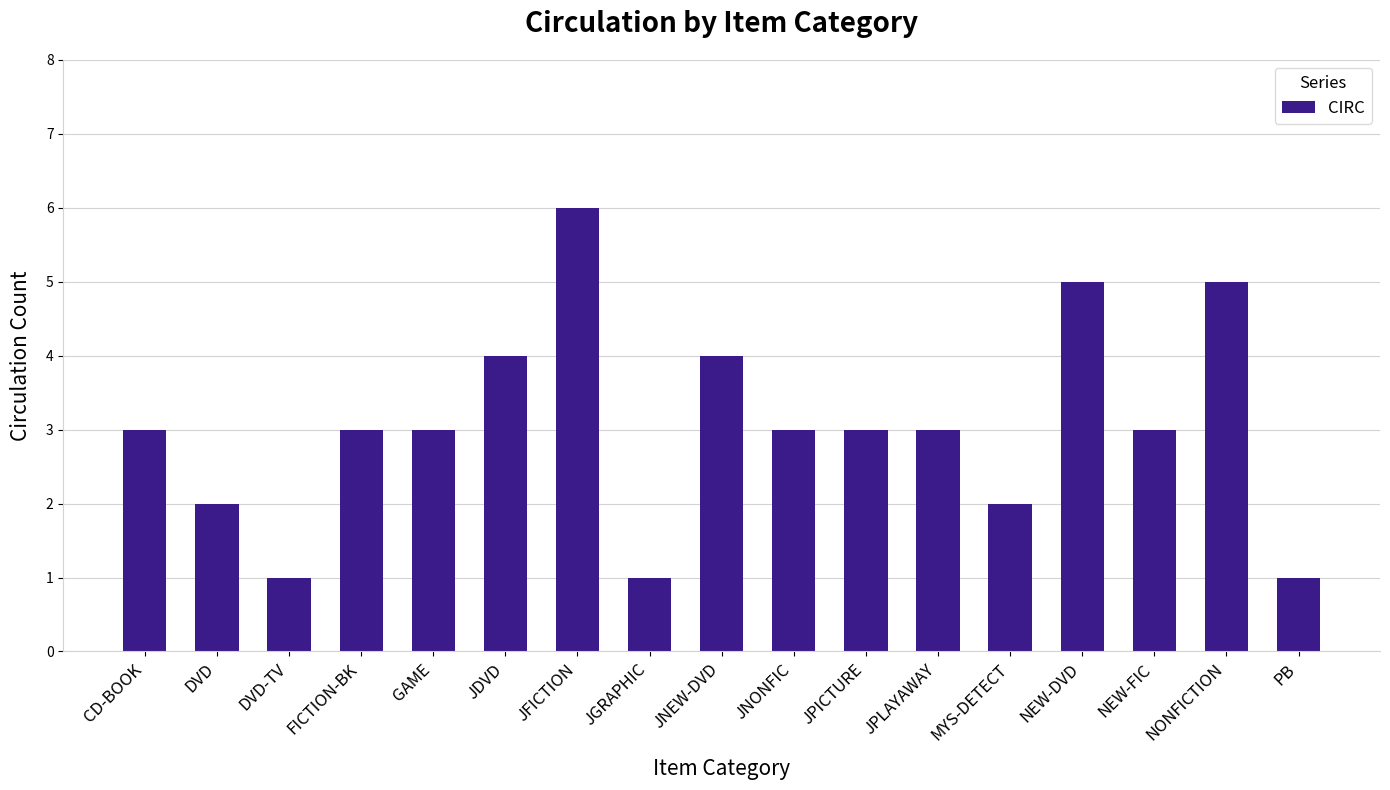

What is the approximate value at JNONFIC?

3